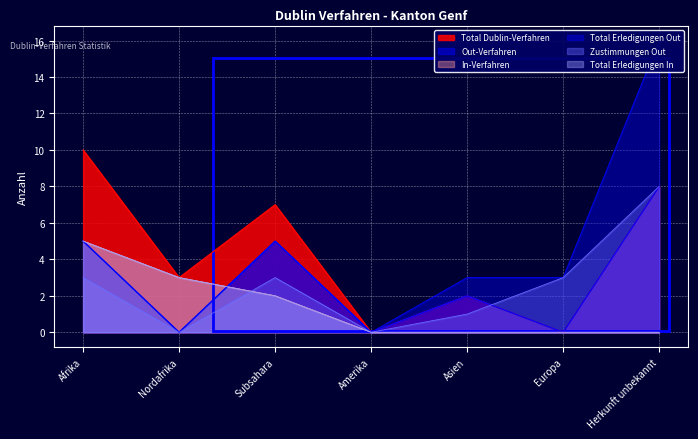

At which label is Zustimmungen Out closest to 4?

Afrika